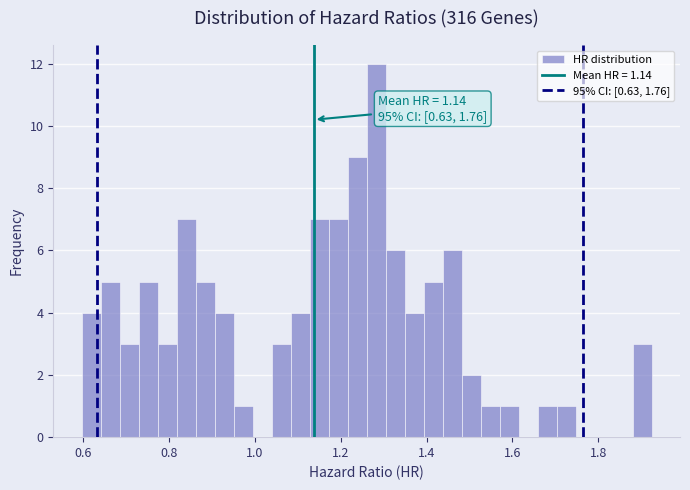

Around what value on the x-axis is the tallest bar? Give the approximate position of its centre, as read against the axis.

1.28